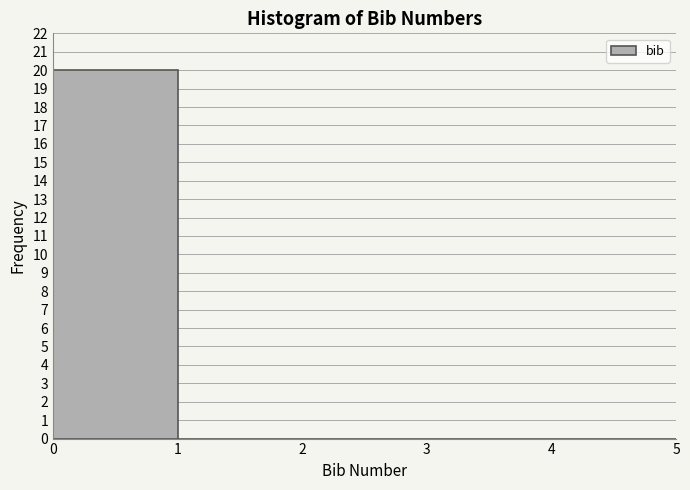

Reading left to right, list every bar in this chart as the range it spans on the x-axis followed by its height. The values are not printed on the chart, so give them approximately, as read against the axis.

0 to 1: 20
1 to 2: 0
2 to 3: 0
3 to 4: 0
4 to 5: 0